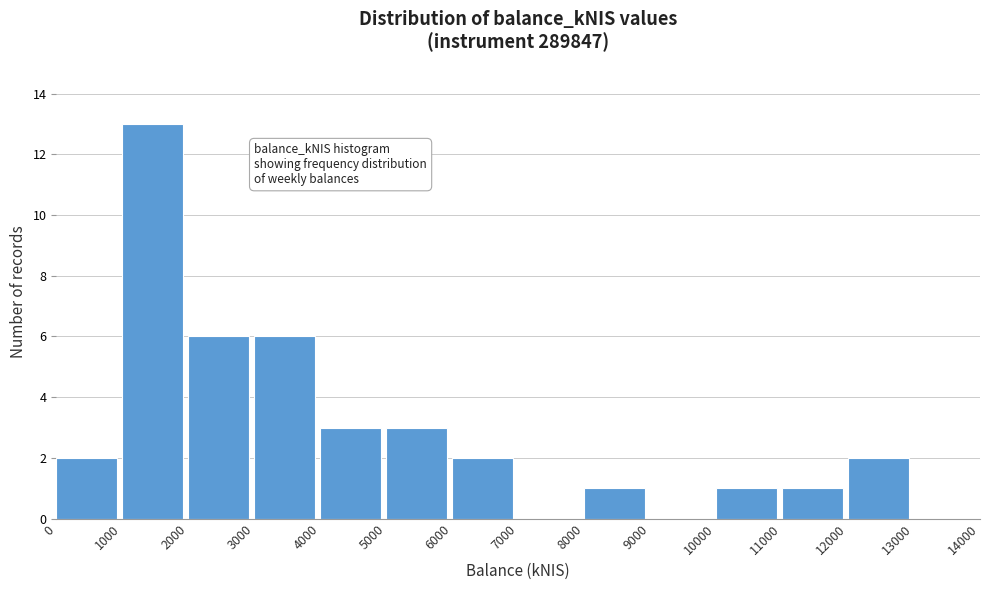

How tall is the bar that spans 12000 to 13000 on the x-axis? The values are not printed on the chart, so give them approximately, as read against the axis.

2